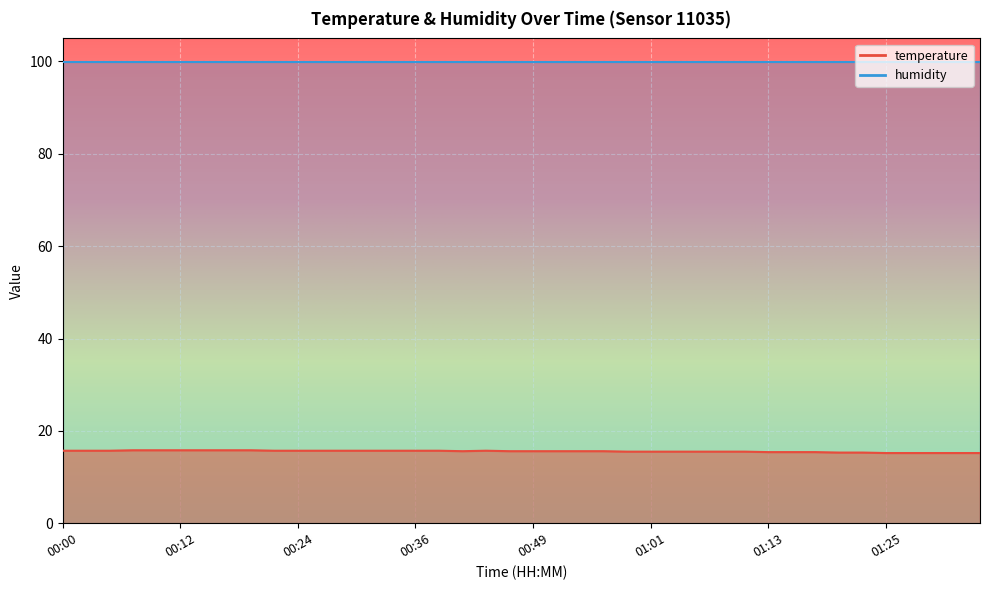

List the labels in order of value, smallest first.

01:25, 01:28, 01:30, 01:33, 01:35, 01:20, 01:23, 01:13, 01:15, 01:18, 00:58, 01:01, 01:03, 01:06, 01:08, 01:11, 00:41, 00:46, 00:49, 00:51, 00:54, 00:56, 00:00, 00:02, 00:05, 00:22, 00:24, 00:27, 00:29, 00:32, 00:34, 00:36, 00:39, 00:44, 00:07, 00:10, 00:12, 00:15, 00:17, 00:19